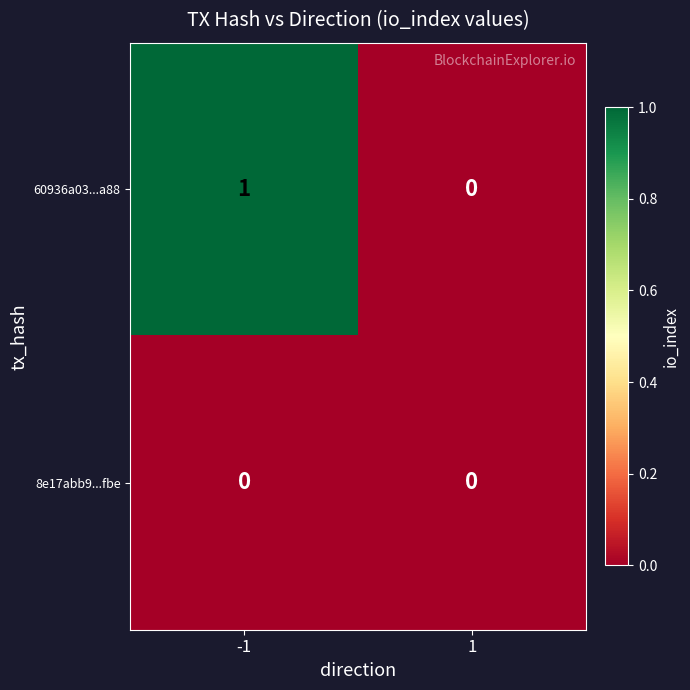

Between -1 and 1, which series saw the biggest shift?

60936a03...a88